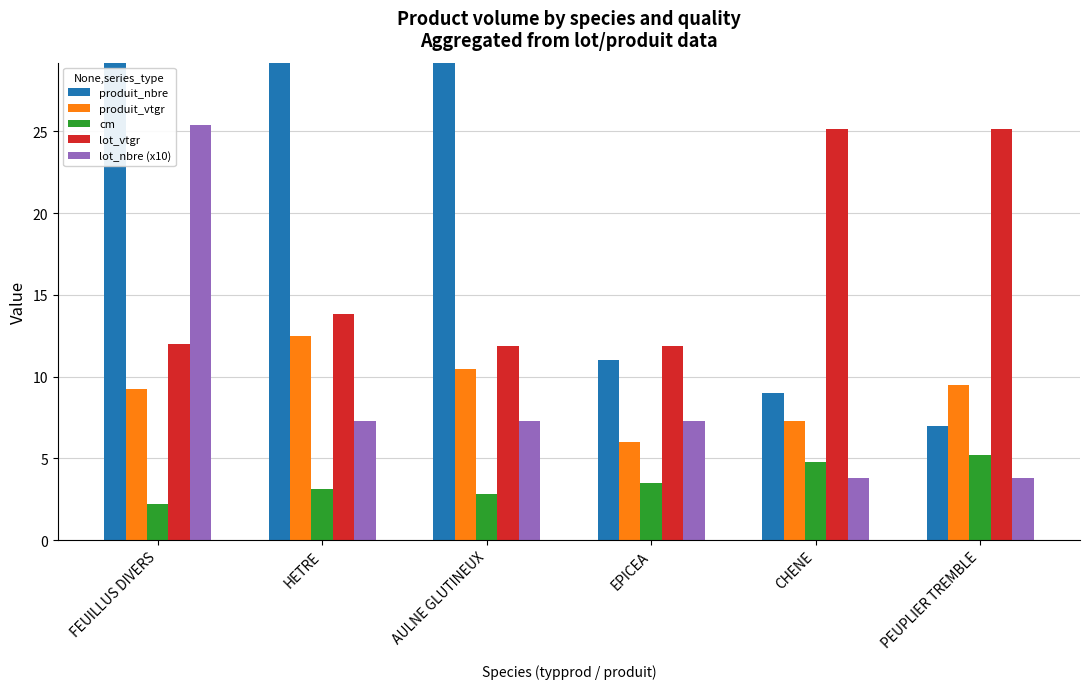

How many series are shown in this chart?

5